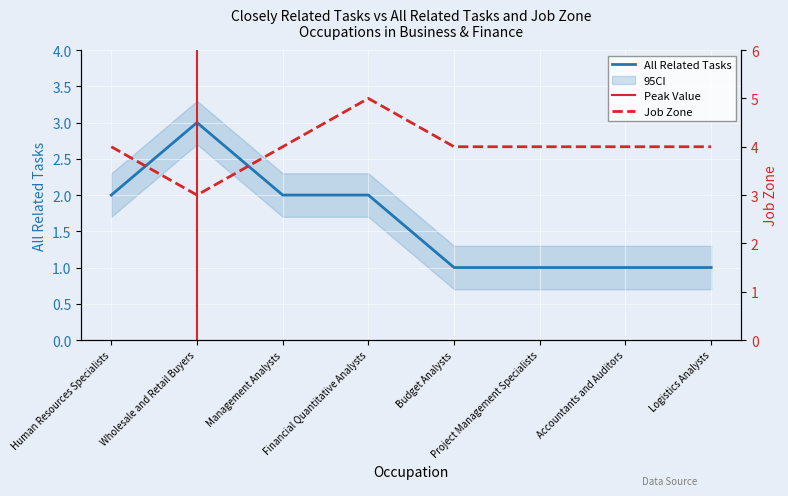

Where is the first local maximum for Job Zone?

Financial Quantitative Analysts